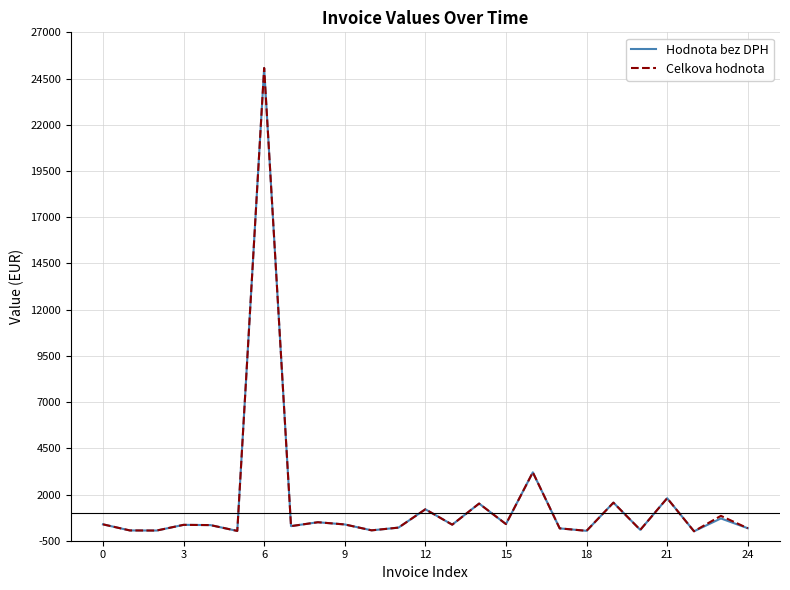

True or false: Celkova hodnota has more than 1 points higher than both neighbors.

True